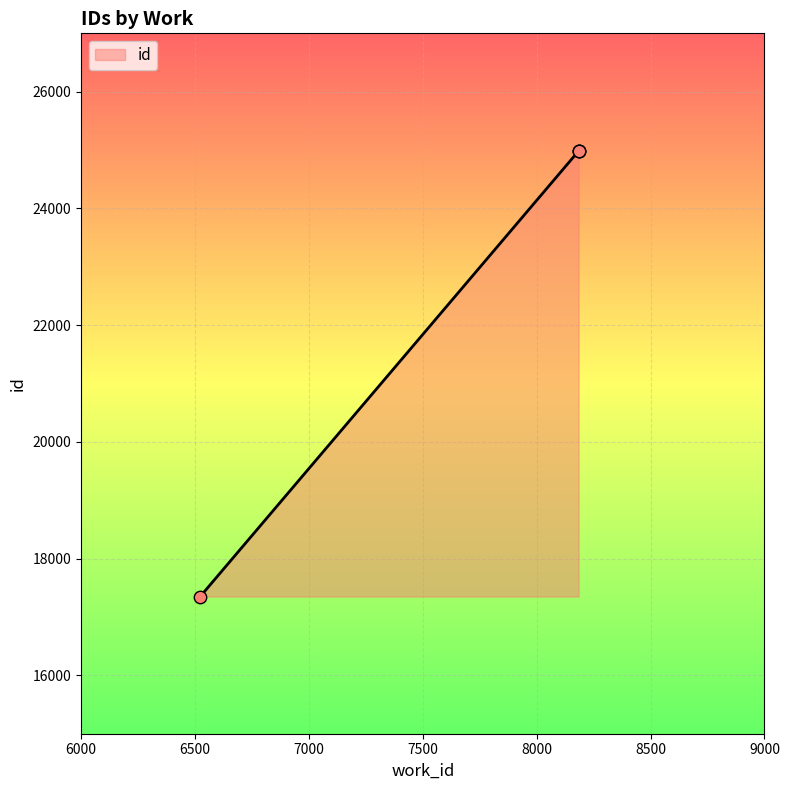

Between 8184 and 8184, which is larger?

8184